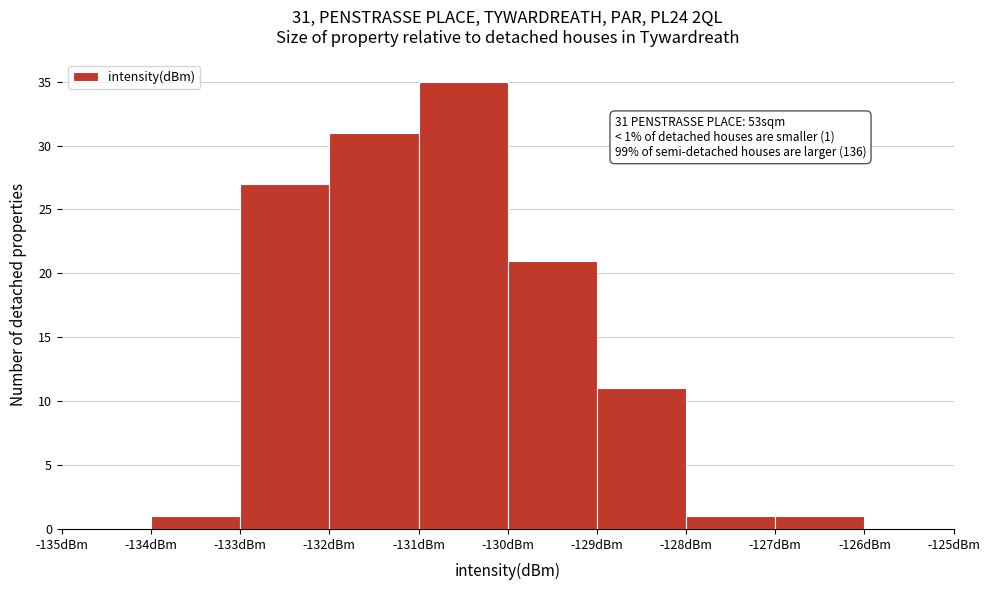

Over which range of the x-axis is the bar tallest?

-131 to -130